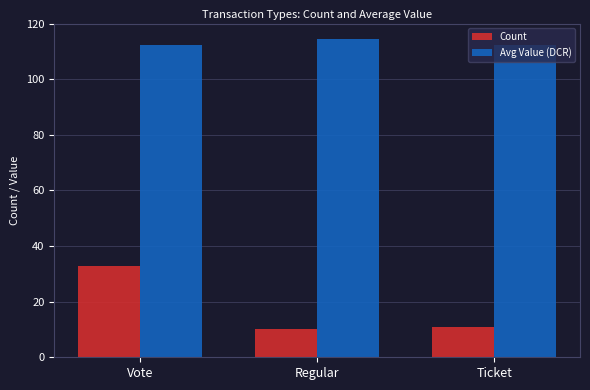

Which series has the largest total across all categories?

Avg Value (DCR)